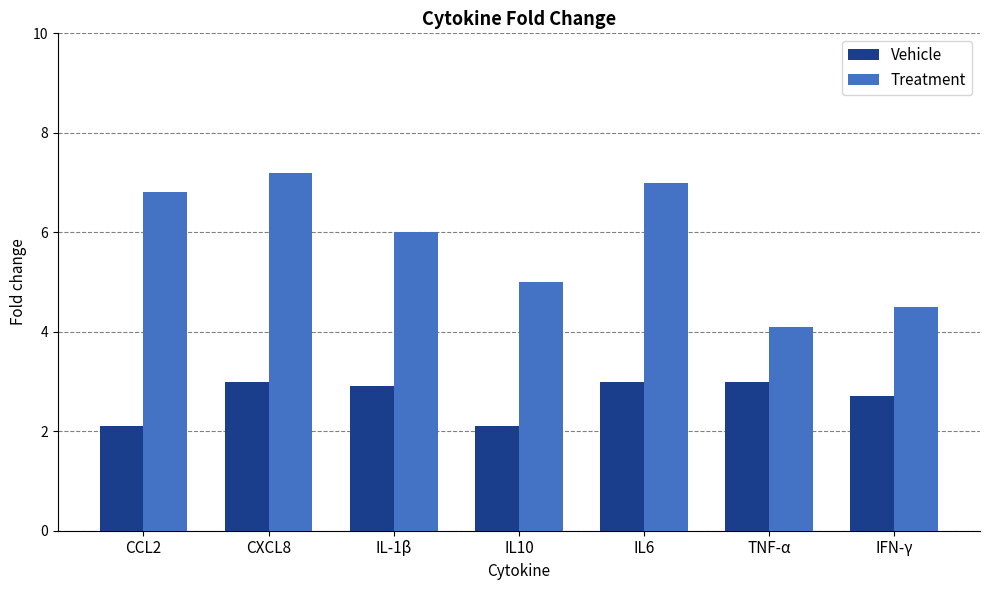

What is the sum of all Treatment values?

40.6